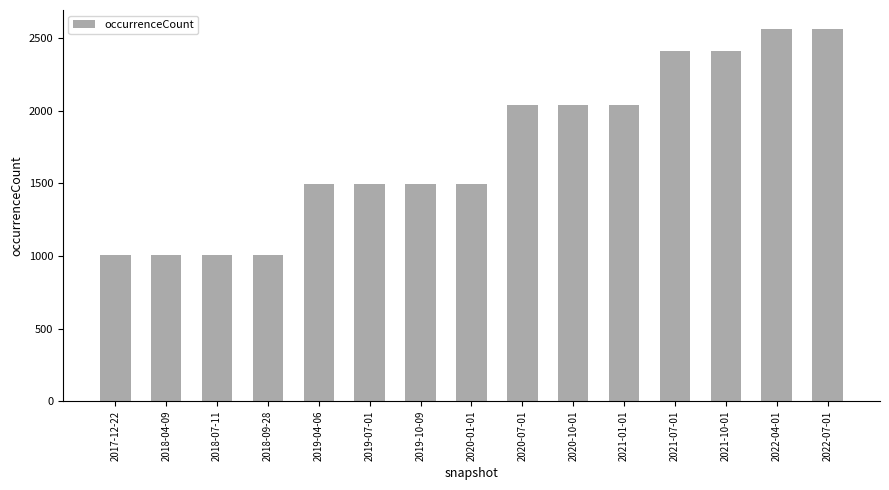

What is the value of the 12th bar from the left?

2412